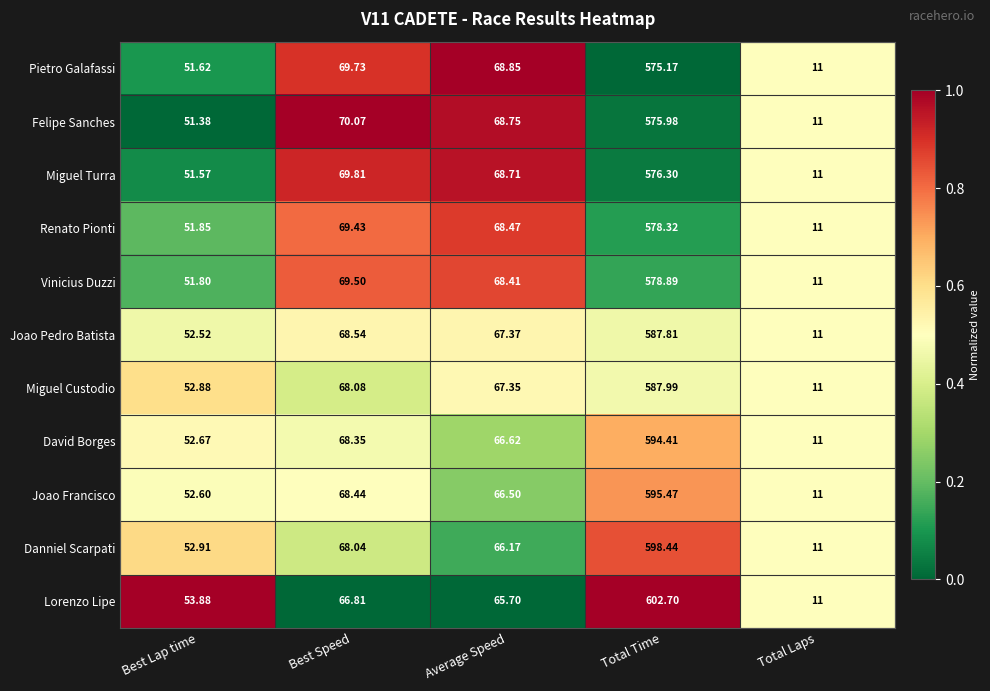

Which series has the largest total across all categories?

Lorenzo Lipe